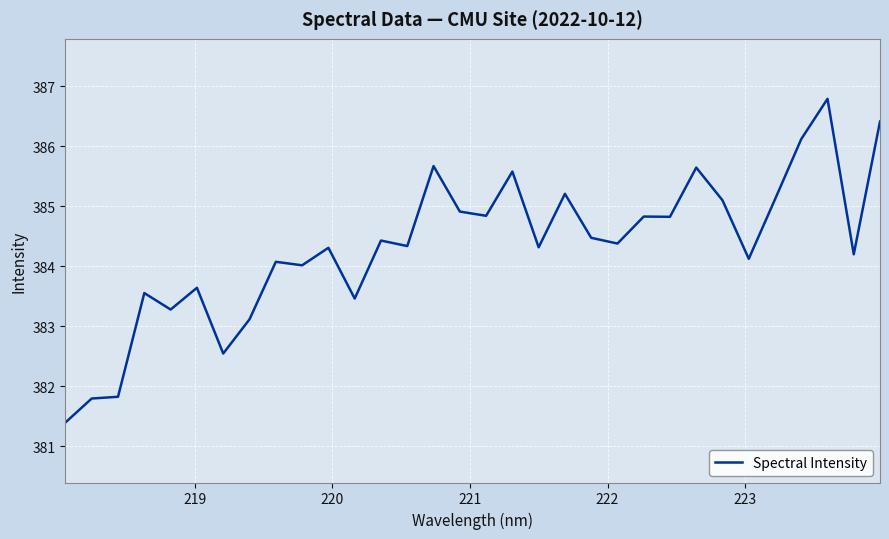

What is the difference between the maximum and minimum values?

5.4